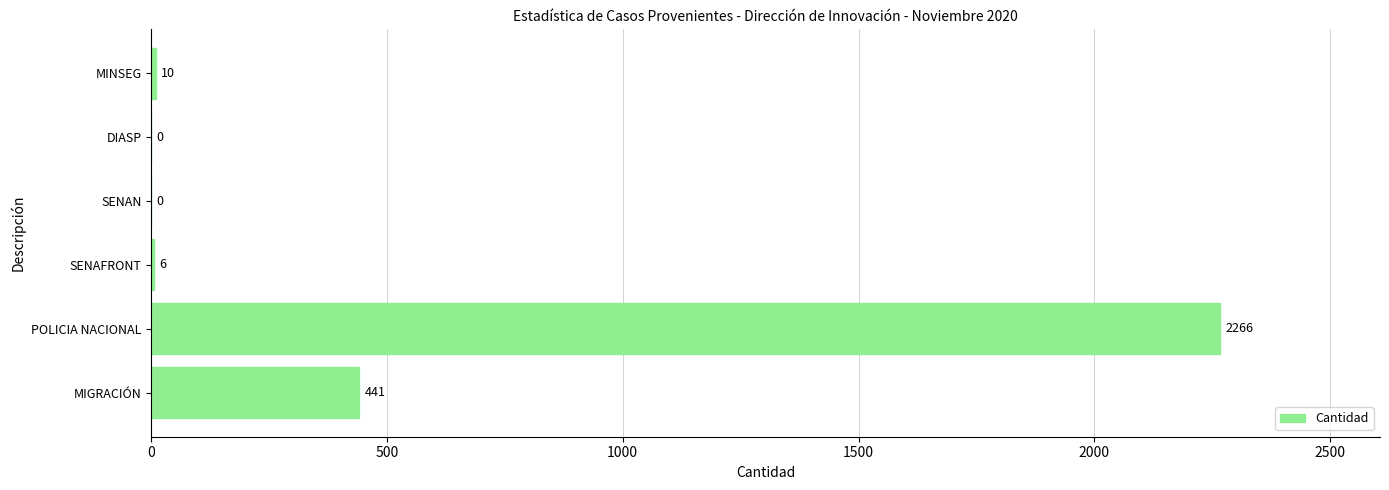

Reading top to bottom, what are all the values shown in this chart?

MINSEG=10	DIASP=0	SENAN=0	SENAFRONT=6	POLICIA NACIONAL=2266	MIGRACIÓN=441